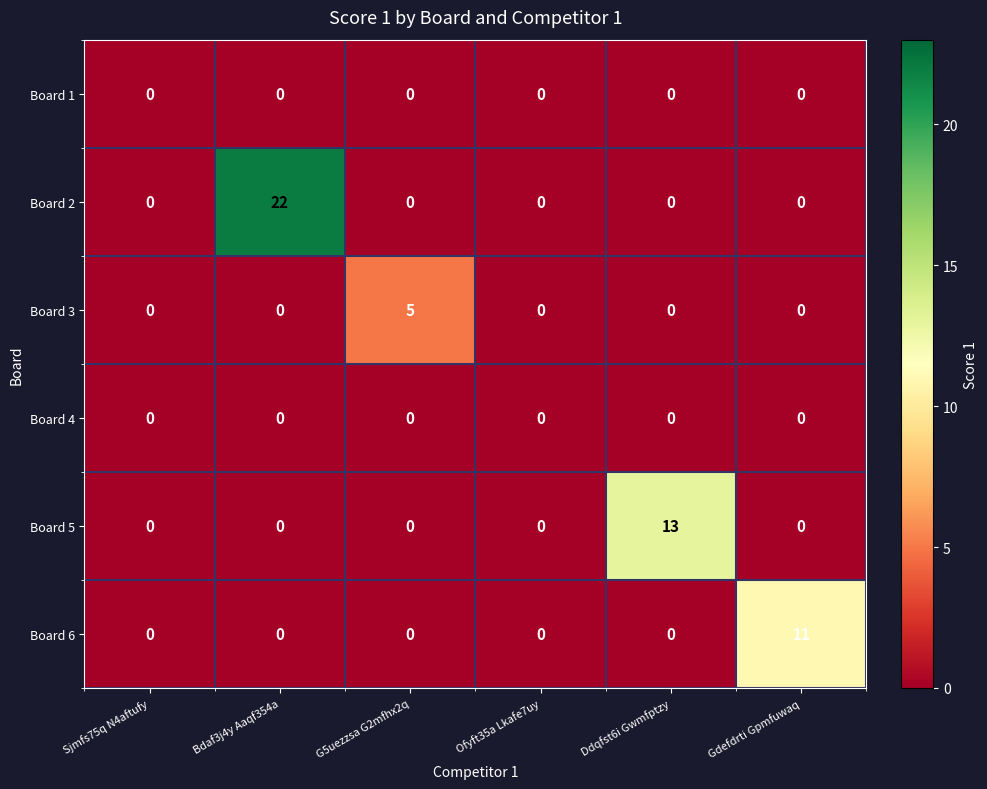

What is the maximum value shown in the chart?

22